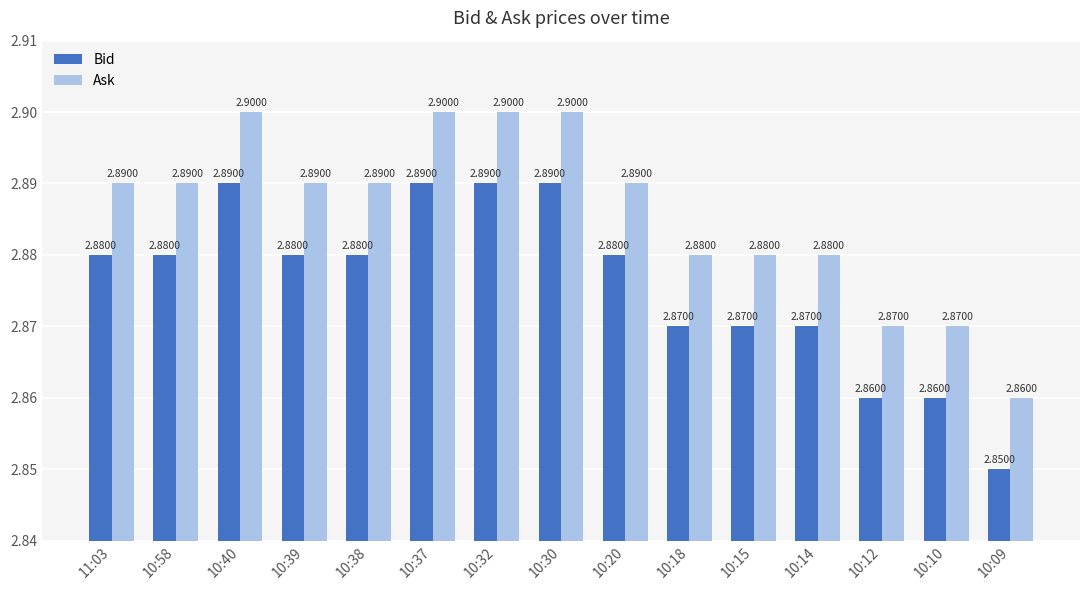

Where is Bid nearest to the value 2?

10:09